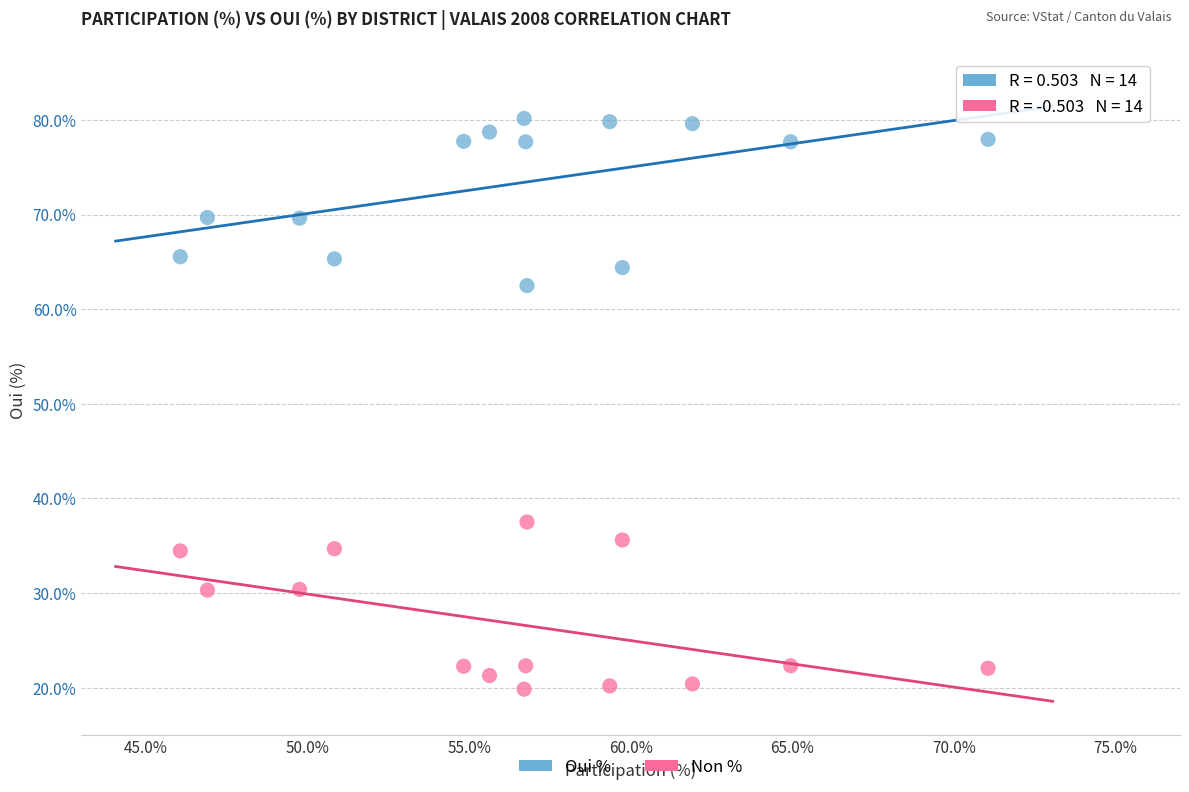

Which series contains the highest Y value?

Oui %